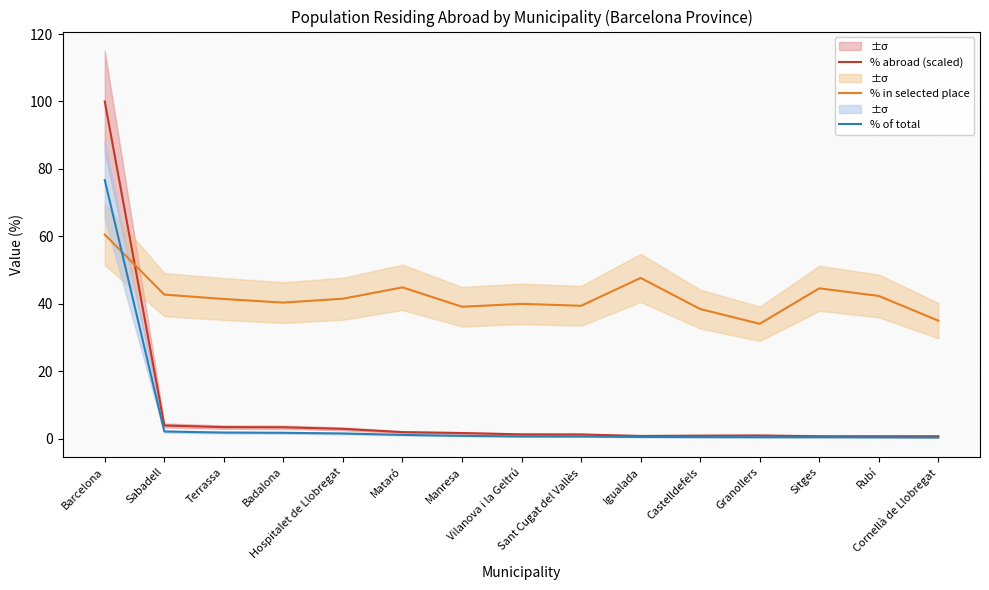

How many intersections are there between % in selected place and % of total?

1